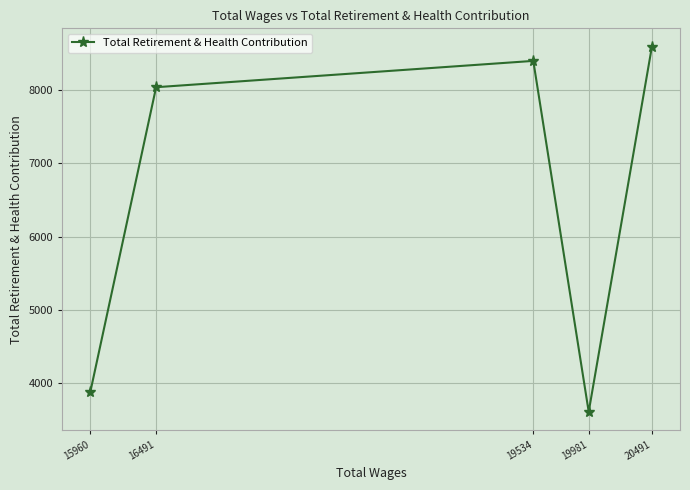

What is the value of the 3rd point from the left?

8398